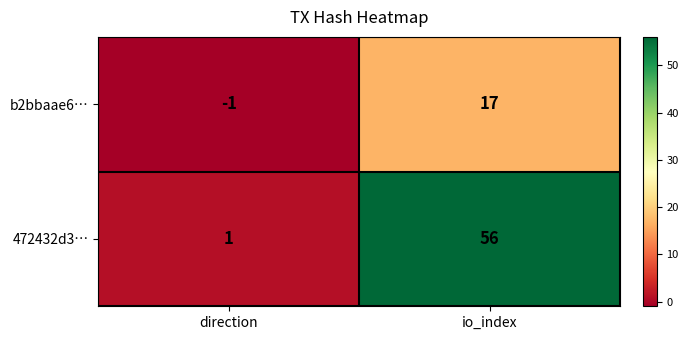

At how many categories does at least one series exceed 21?

1